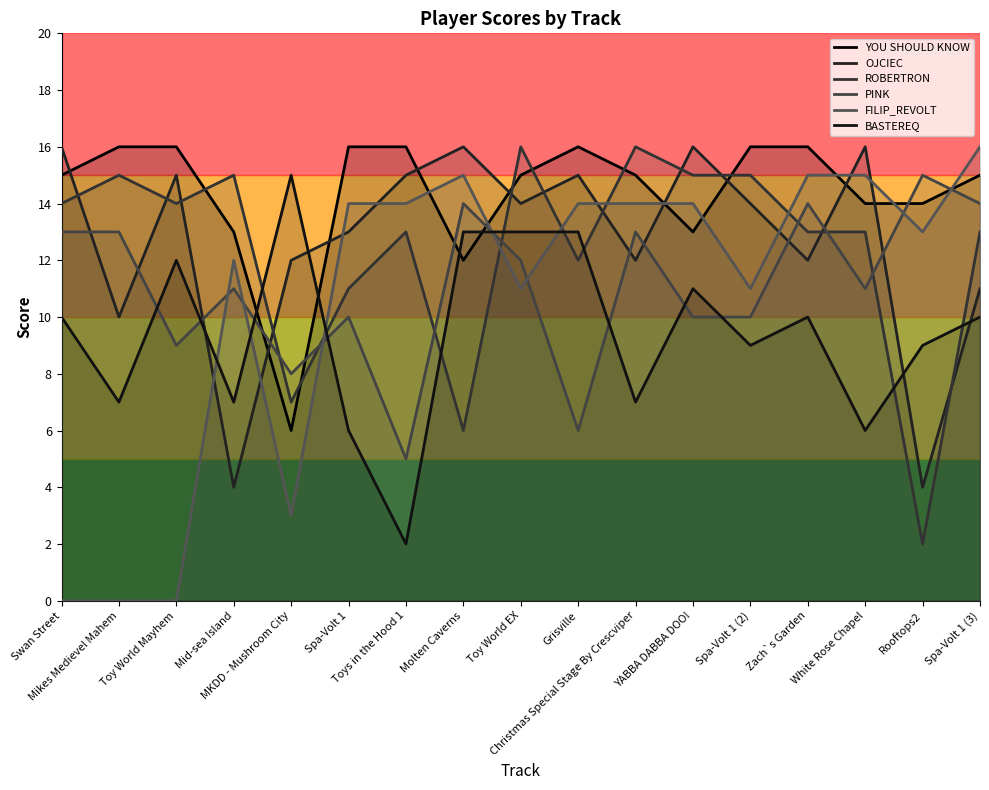

Is the value of PINK at Mikes Medievel Mahem greater than the value of ROBERTRON at Spa-Volt 1 (3)?

No